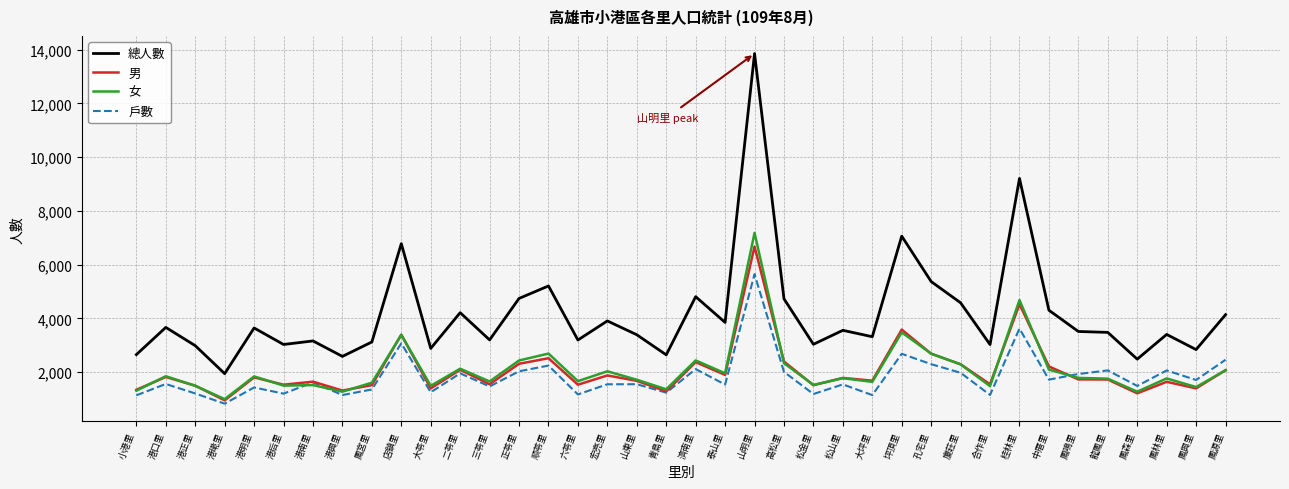

Where is 男 nearest to the value 3810?

坪頂里